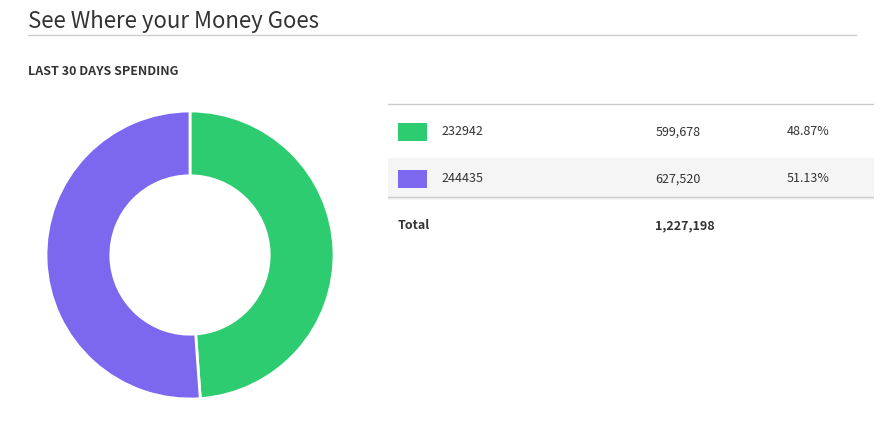

How many slices are in this pie chart?

2